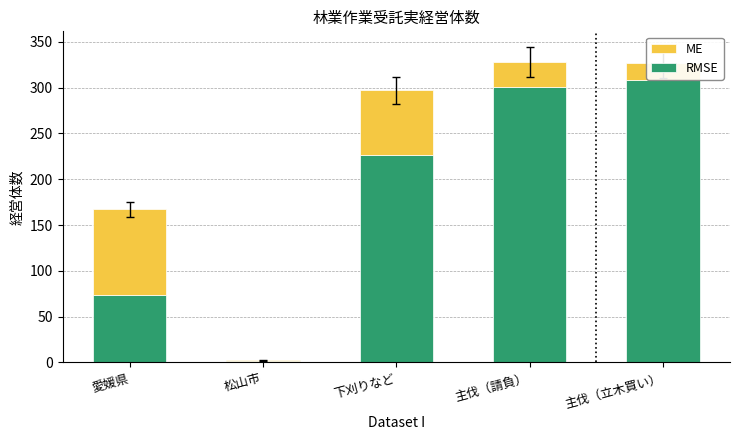

What is the sum of all RMSE values?

910